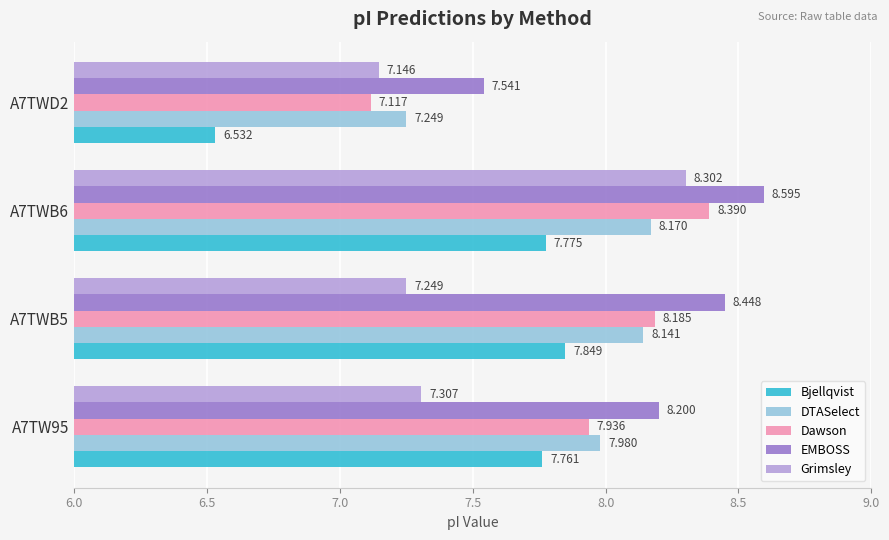

Rank the categories by Bjellqvist value from lowest to highest.

A7TWD2, A7TW95, A7TWB6, A7TWB5